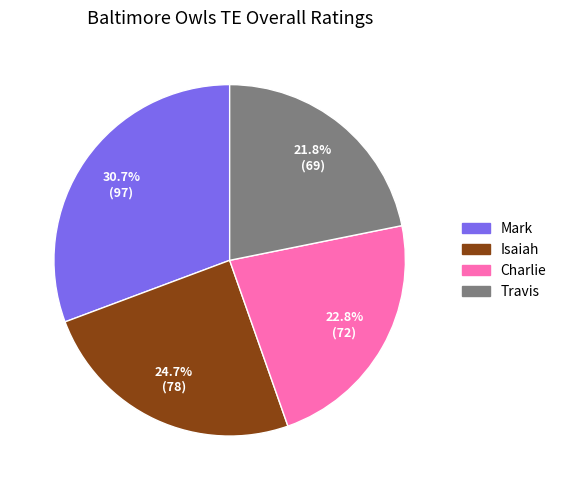

What is the largest slice in the pie chart?

Mark